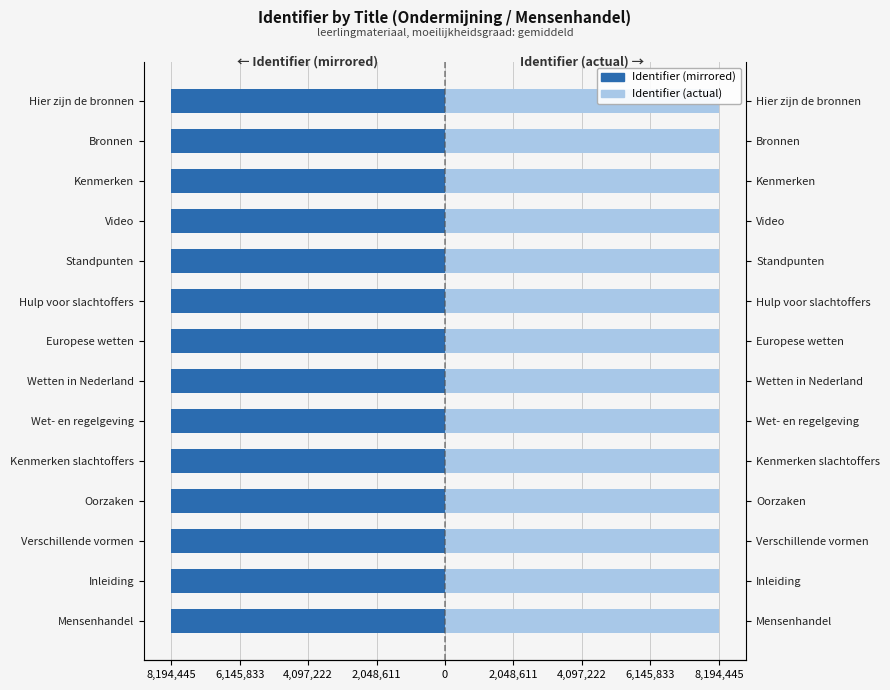

How many bars are there in each group?

2